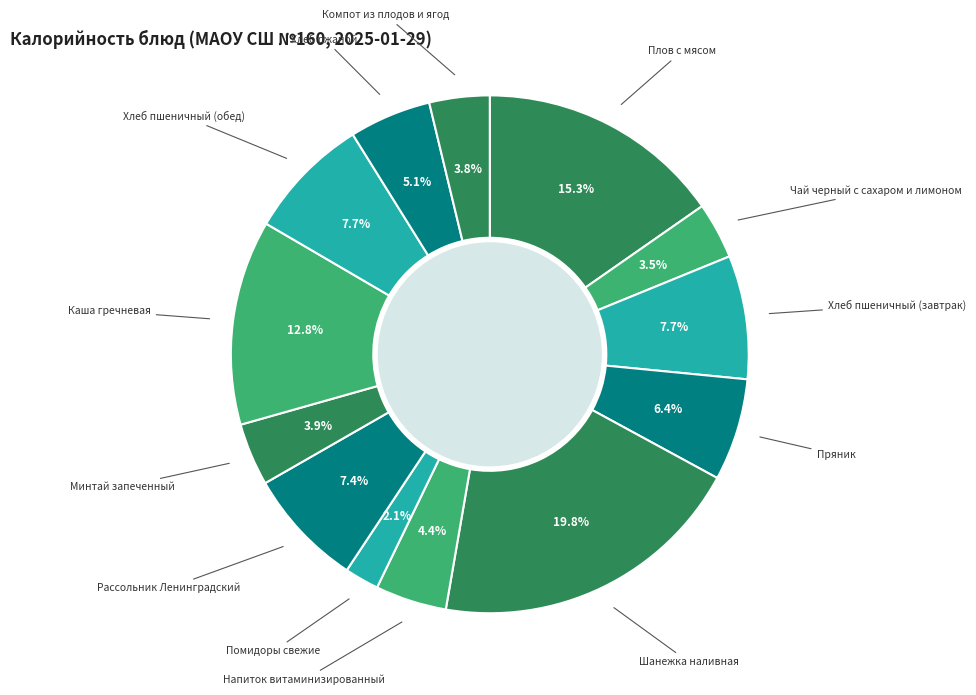

What is the ratio of the value at Шанежка наливная to the value at Хлеб пшеничный (обед)?

2.6